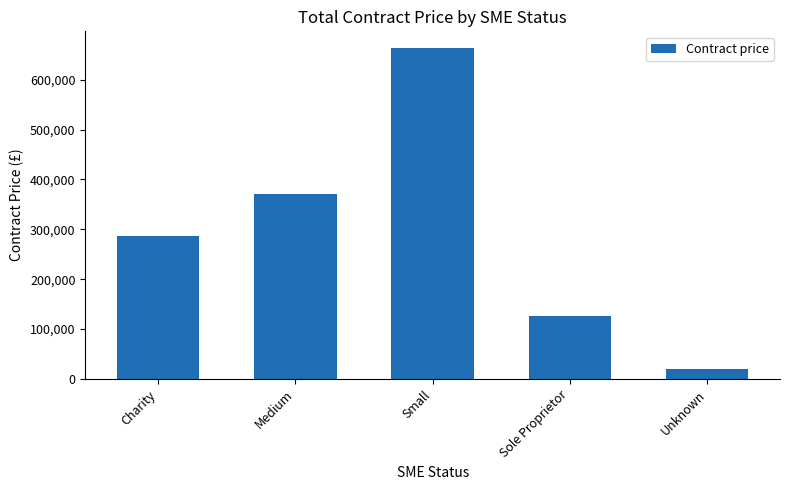

What is the value of the 2nd bar from the left?

369982.5